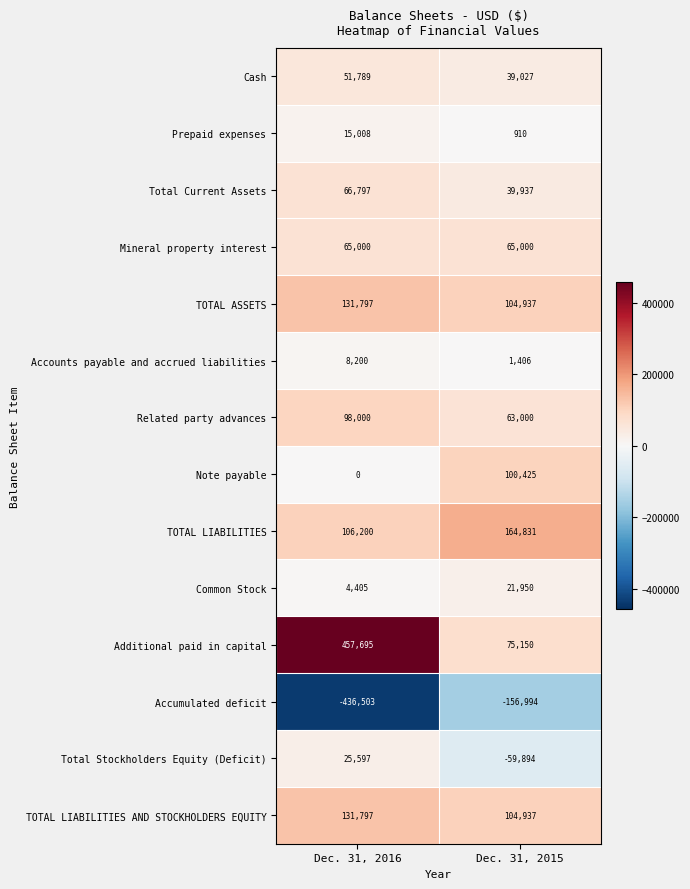

List the labels in order of Total Stockholders Equity (Deficit) value, largest first.

Dec. 31, 2016, Dec. 31, 2015